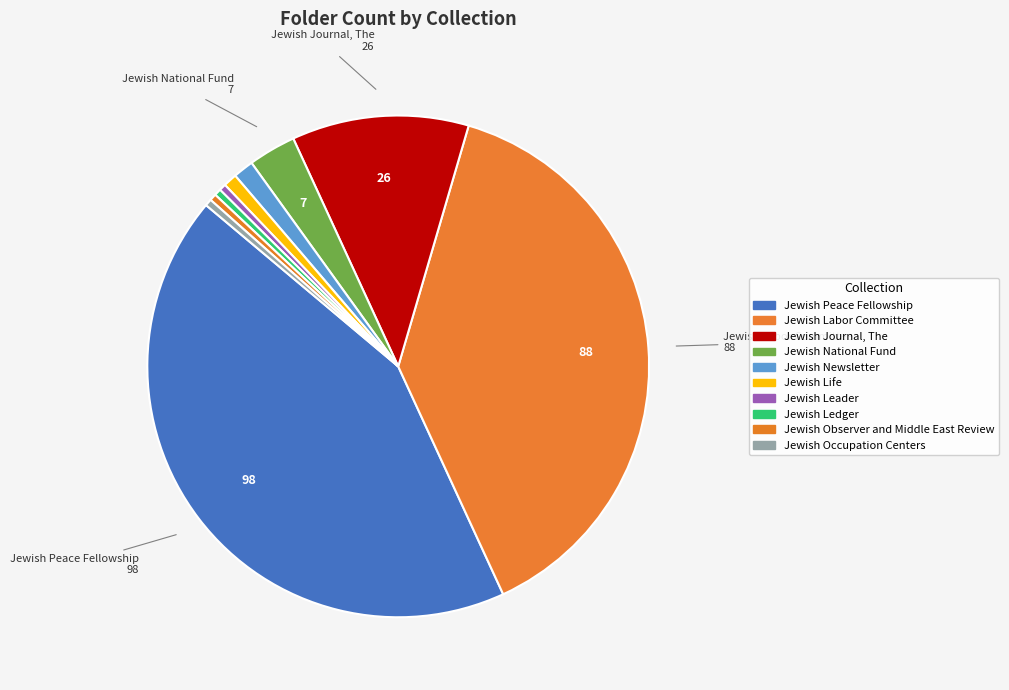

How many slices are in this pie chart?

10